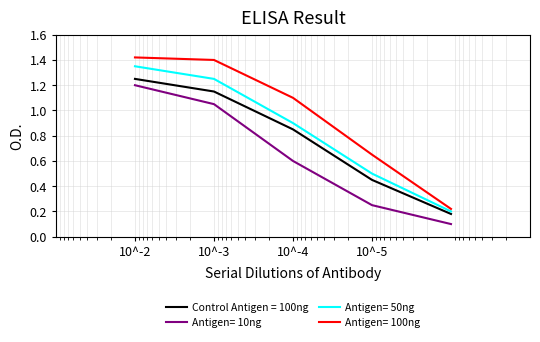

True or false: Antigen= 50ng and Antigen= 100ng intersect in this chart.

False